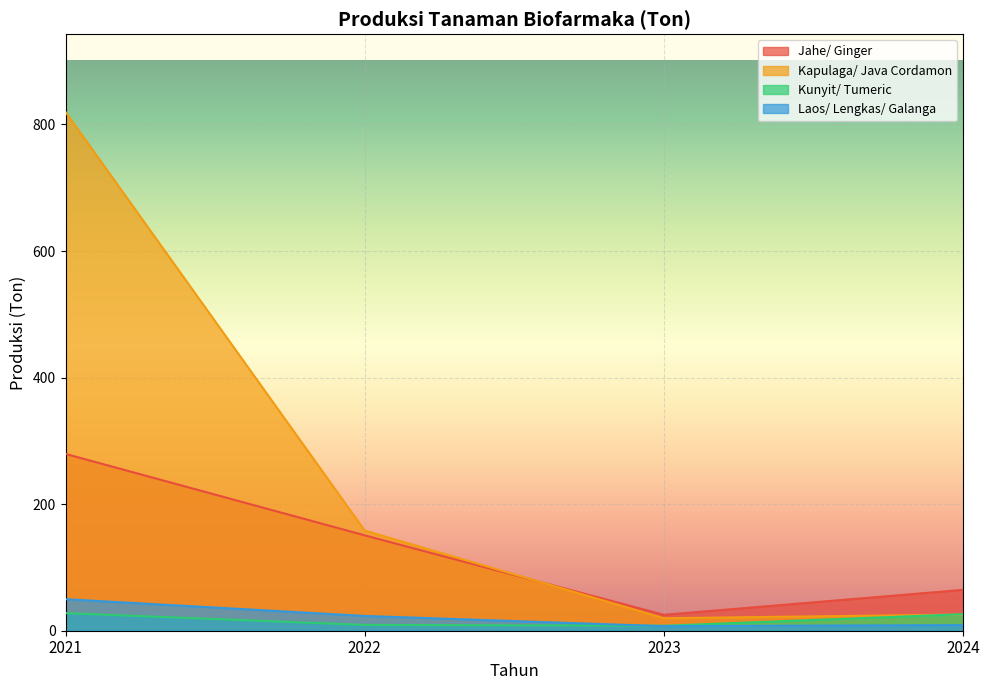

Rank the categories by Kunyit/ Tumeric value from highest to lowest.

2021, 2024, 2022, 2023